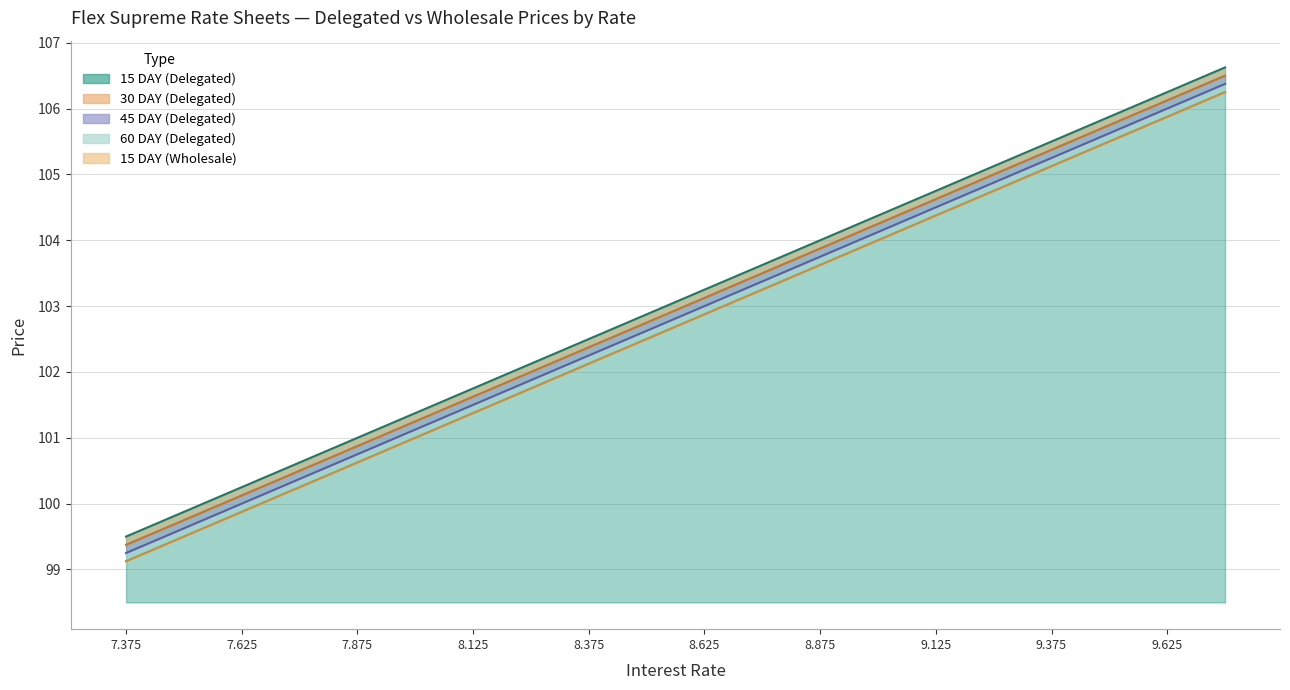

List the labels in order of 30 DAY (Delegated) value, smallest first.

7.375, 7.5, 7.625, 7.75, 7.875, 8.0, 8.125, 8.25, 8.375, 8.5, 8.625, 8.75, 8.875, 9.0, 9.125, 9.25, 9.375, 9.5, 9.625, 9.75